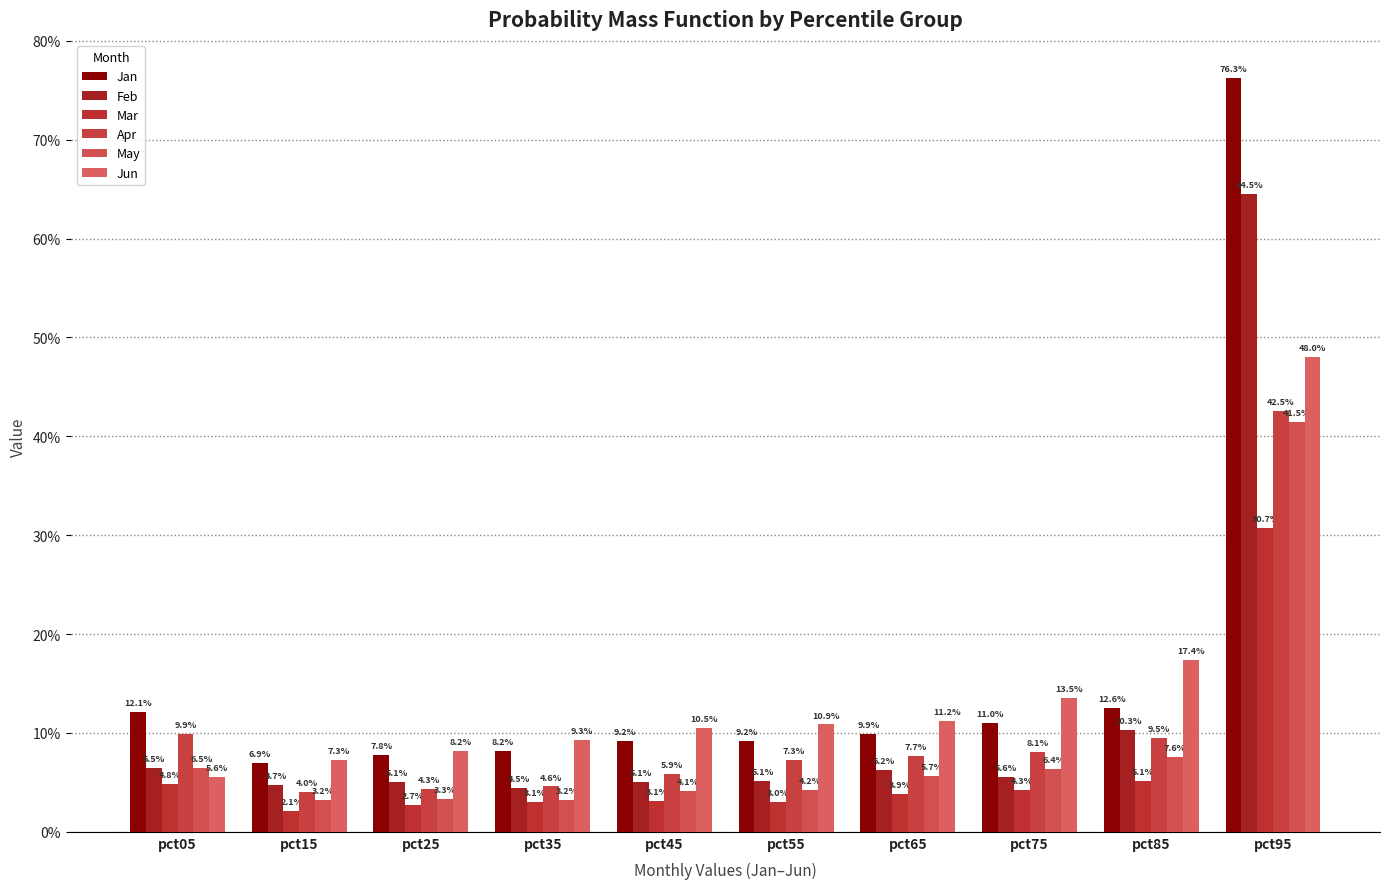

At pct35, list the series in order from smallest to largest.

Mar, May, Feb, Apr, Jan, Jun